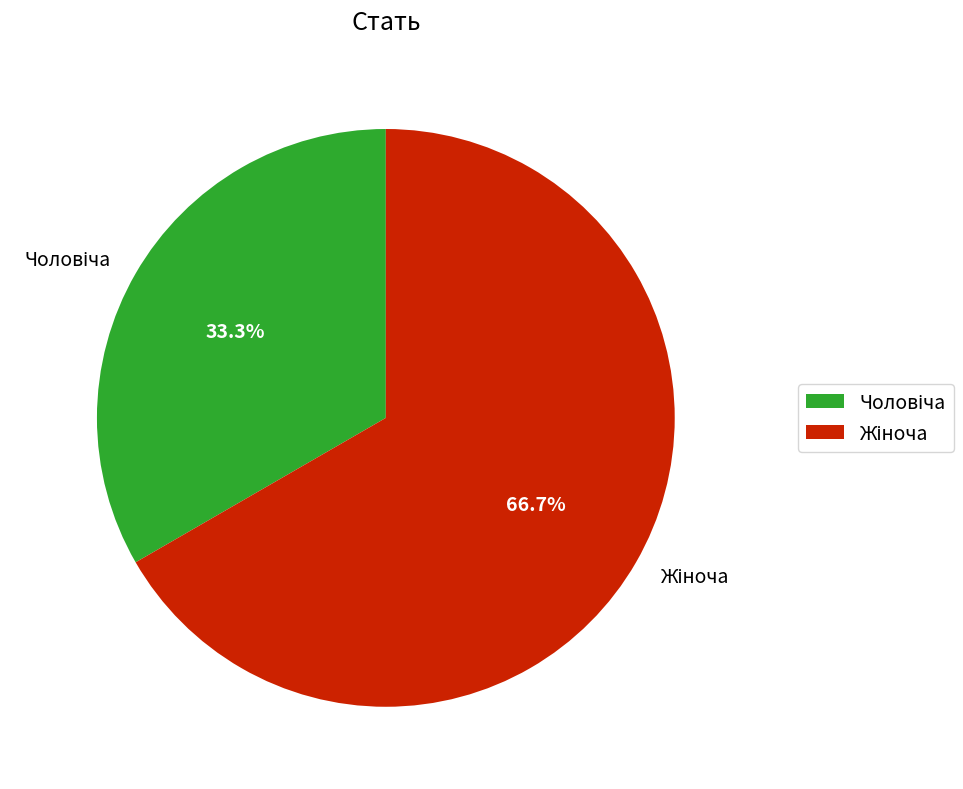

Is there a majority slice in this chart?

Yes